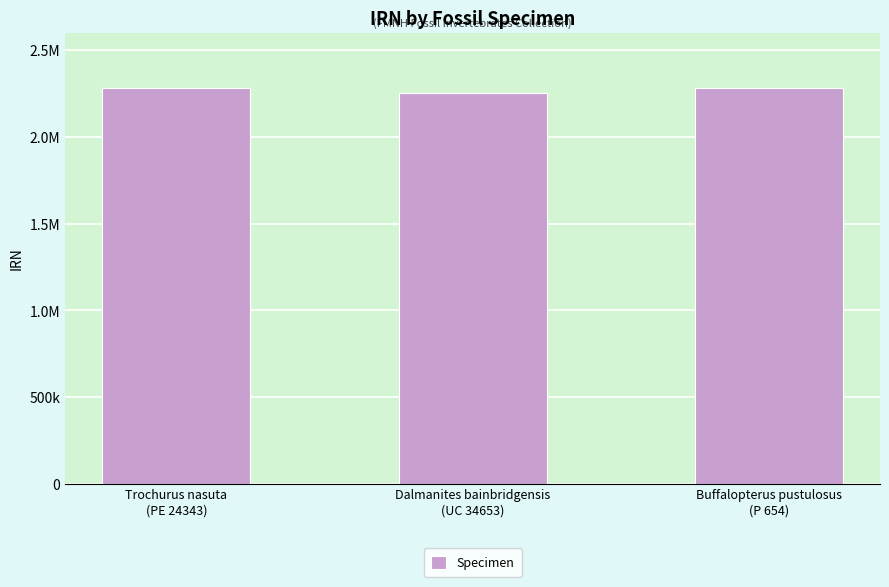

List the labels in order of value, smallest first.

Dalmanites bainbridgensis
(UC 34653), Buffalopterus pustulosus
(P 654), Trochurus nasuta
(PE 24343)